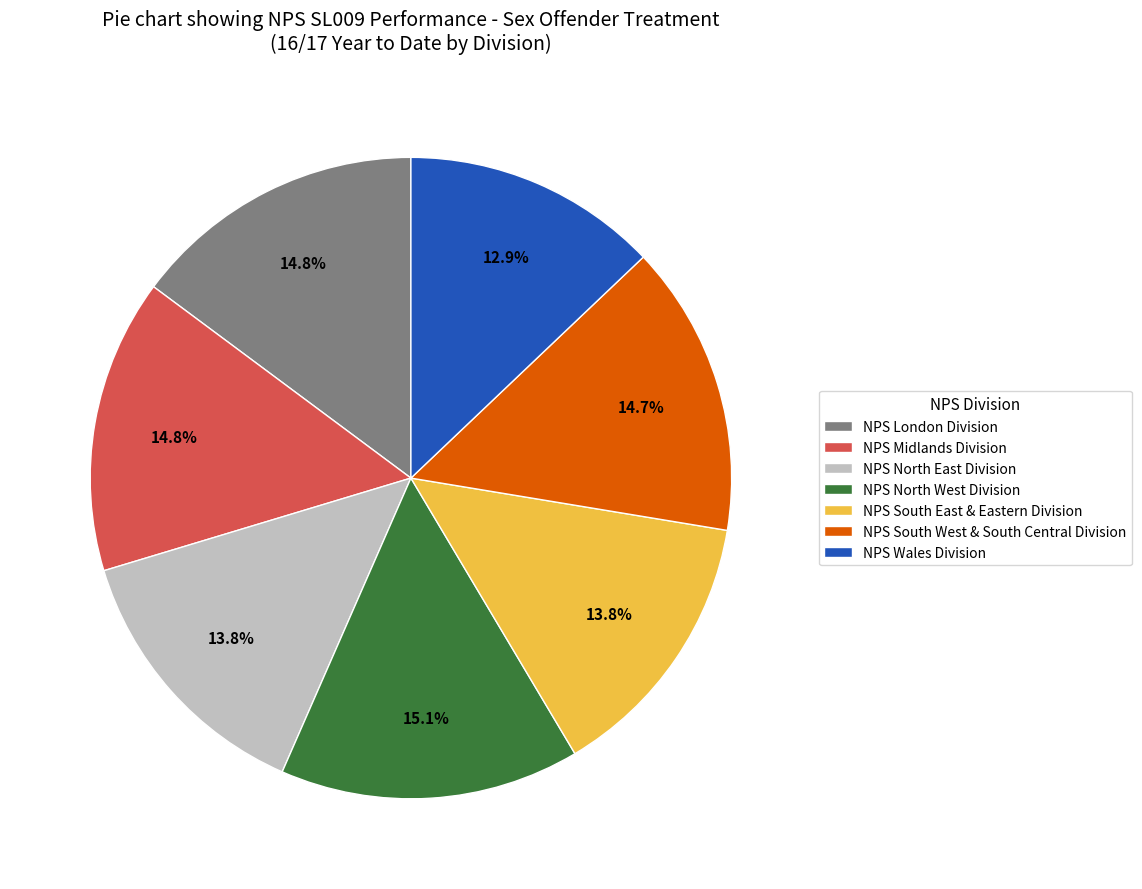

To the nearest percent, what is the difference between the largest and smallest slice percentages?

2%